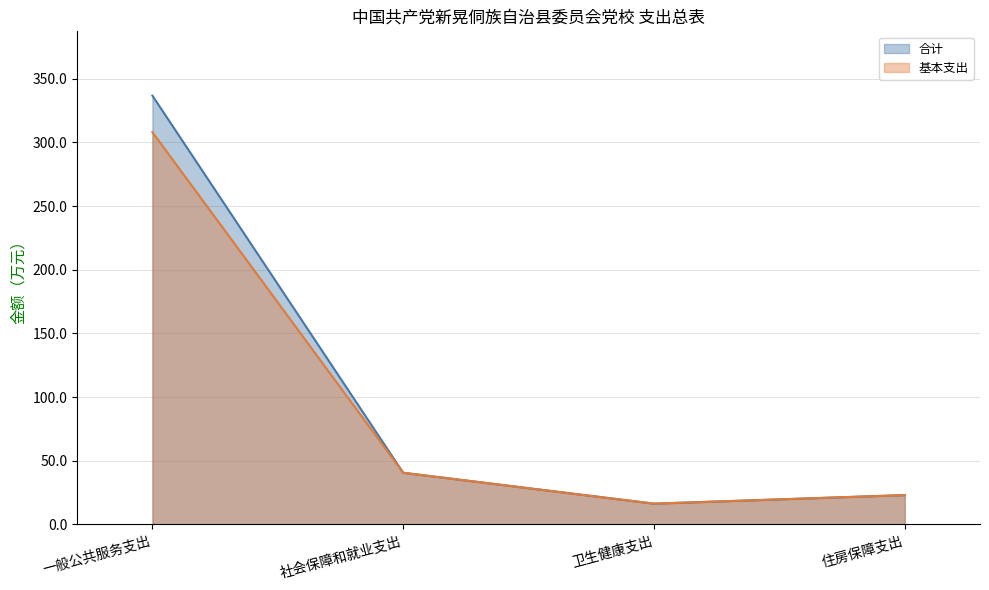

Rank the series by their average value, from highest to lowest.

合计, 基本支出